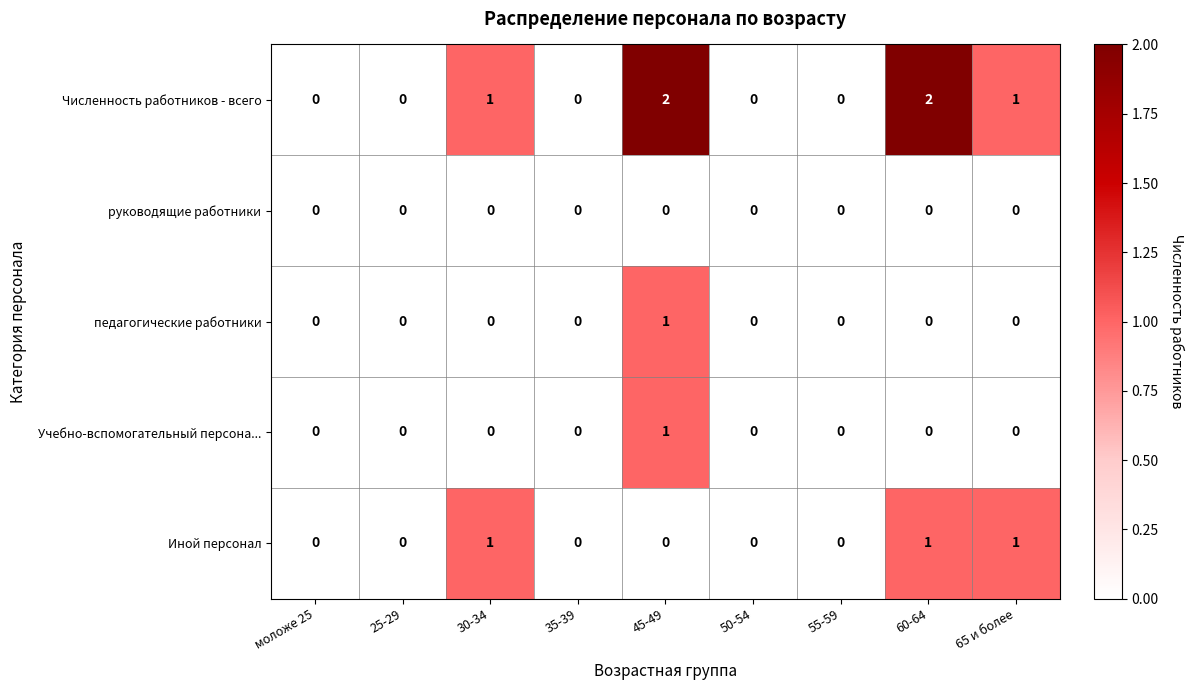

Which series has the largest range (max minus min)?

Численность работников - всего